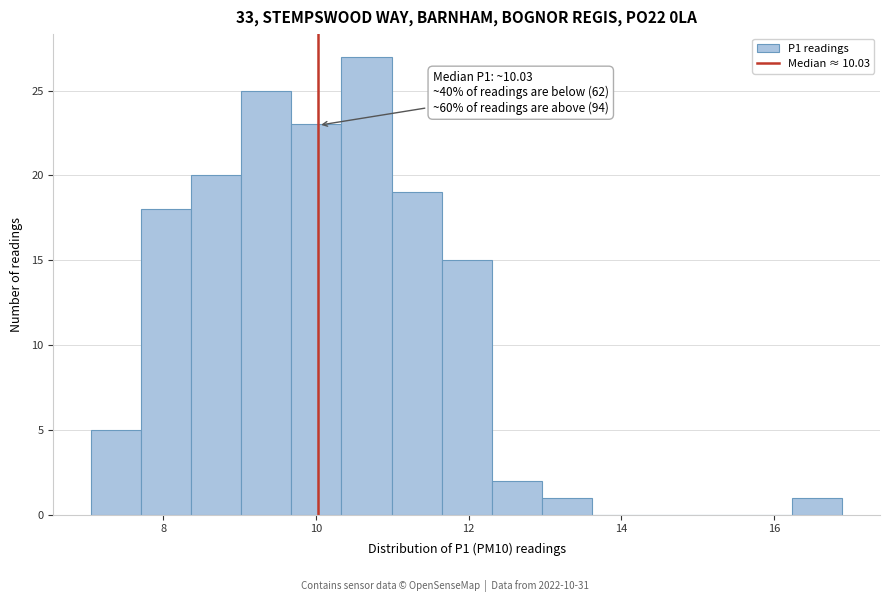

Around what value on the x-axis is the tallest bar? Give the approximate position of its centre, as read against the axis.

10.6